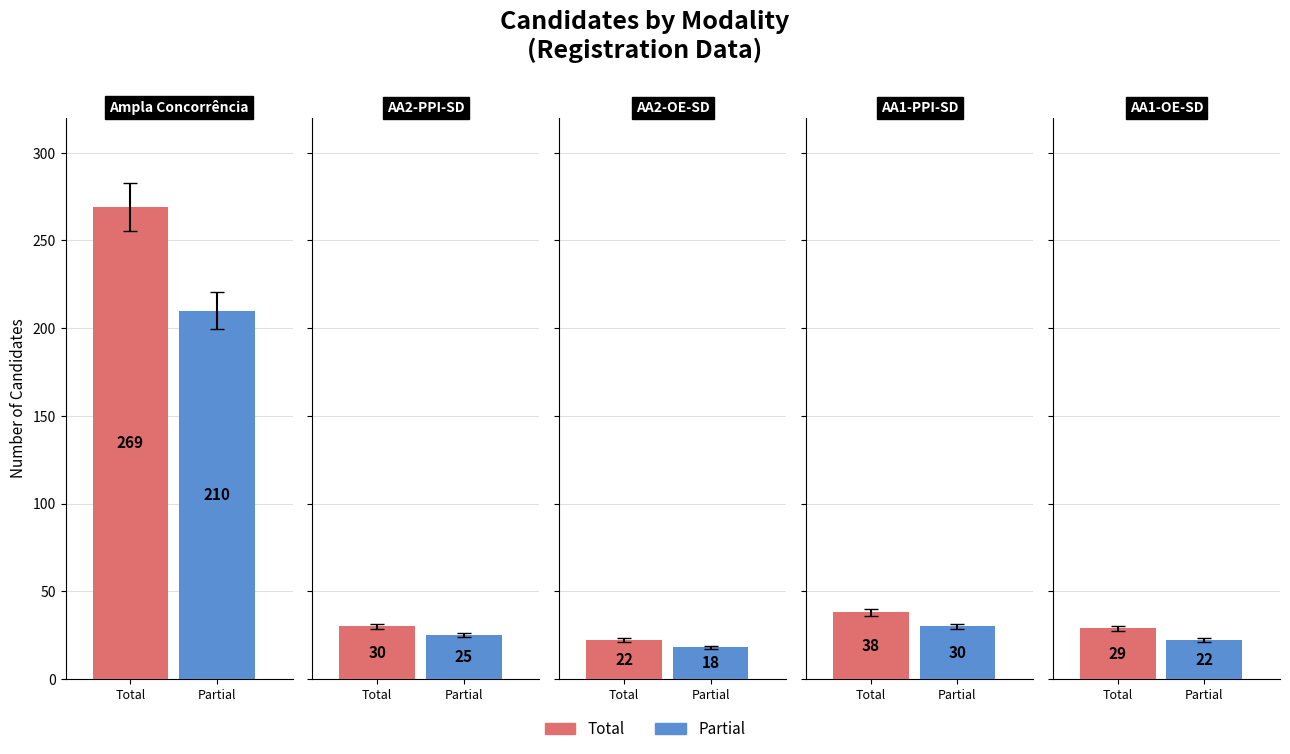

List the labels in order of value, largest first.

Ampla Concorrência, AA1-PPI-SD, AA2-PPI-SD, AA1-OE-SD, AA2-OE-SD